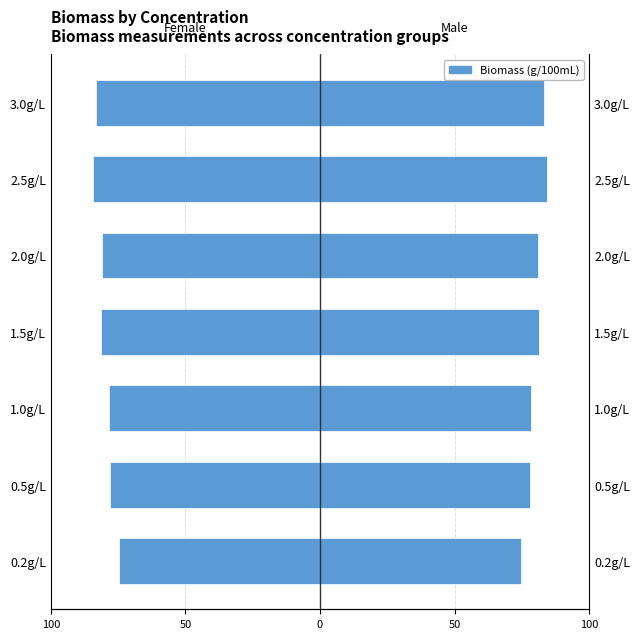

Are the bars horizontal?

Yes